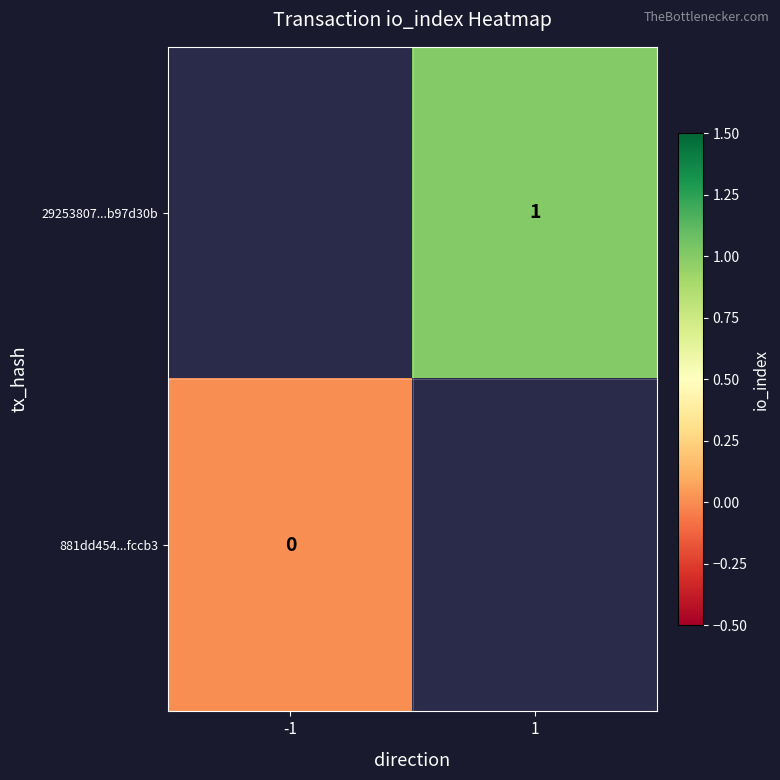

True or false: 29253807...b97d30b has a value of 1 at 1.

True